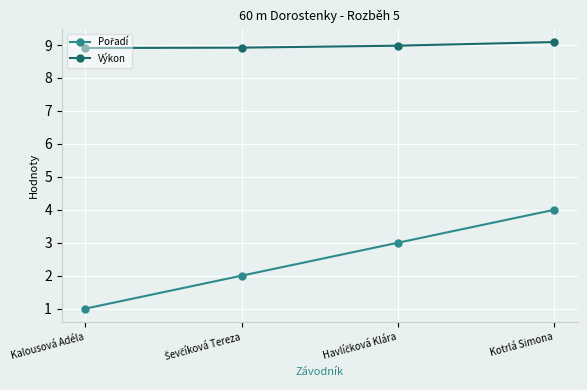

What is the label of the 4th point from the right?

Kalousová Adéla